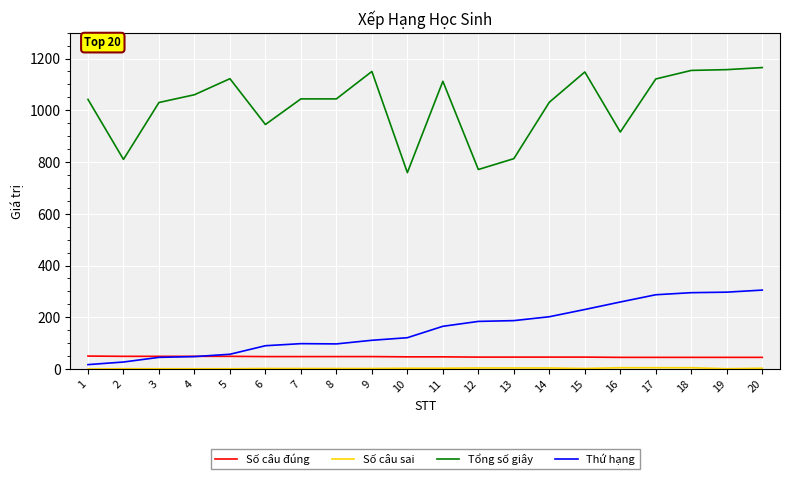

The value of Tổng số giây at 1 is 1042. True or false?

True